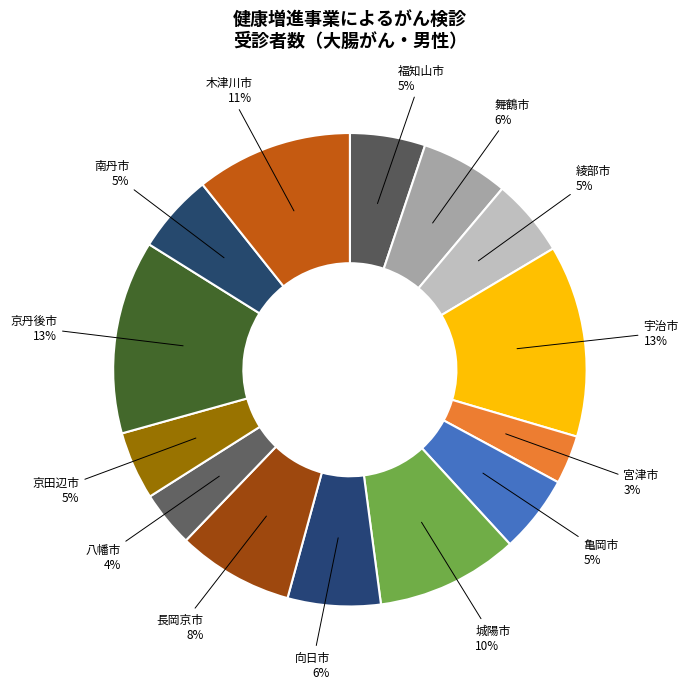

Approximately how many times larger is the value at 宮津市 compared to 南丹市?

0.6